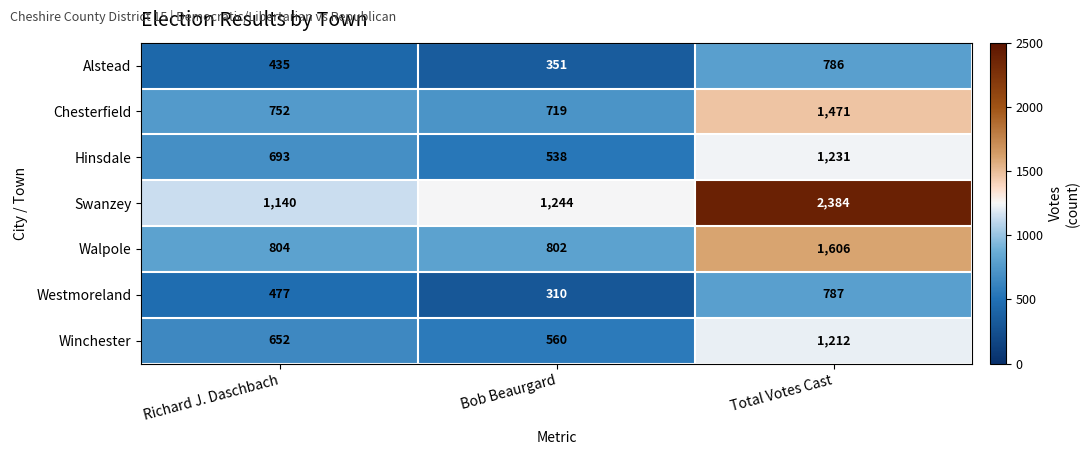

Is it true that Walpole equals 802 at Bob Beaurgard?

True